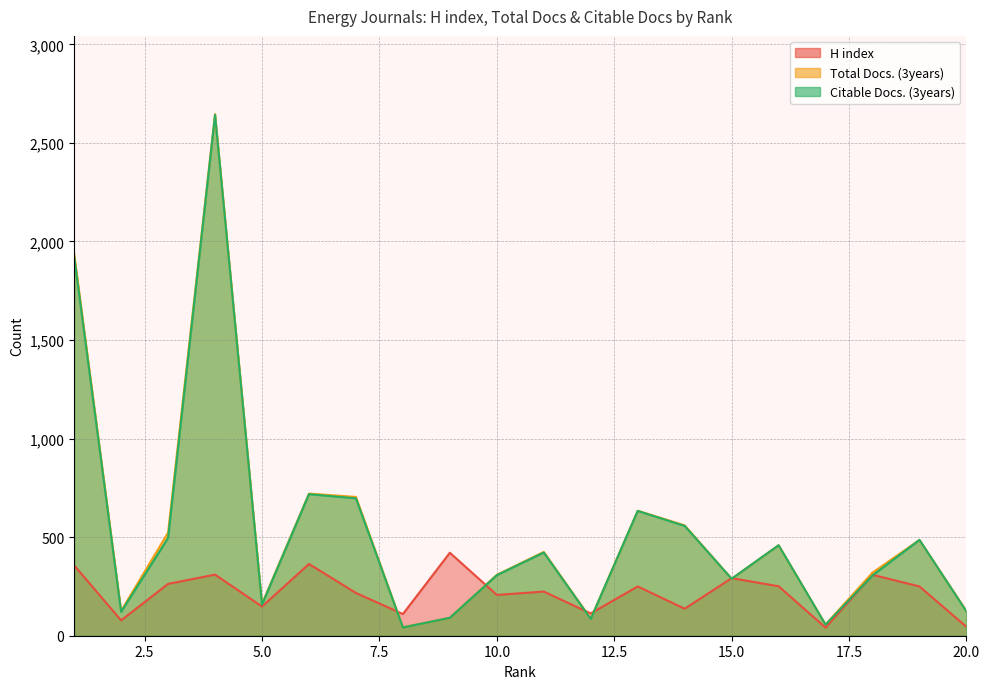

At which category does Citable Docs. (3years) reach its first local peak?

4